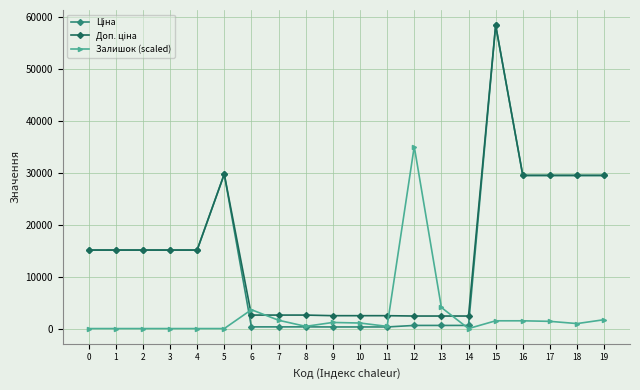

What is the difference between the highest and lowest values at 0?

15120.0